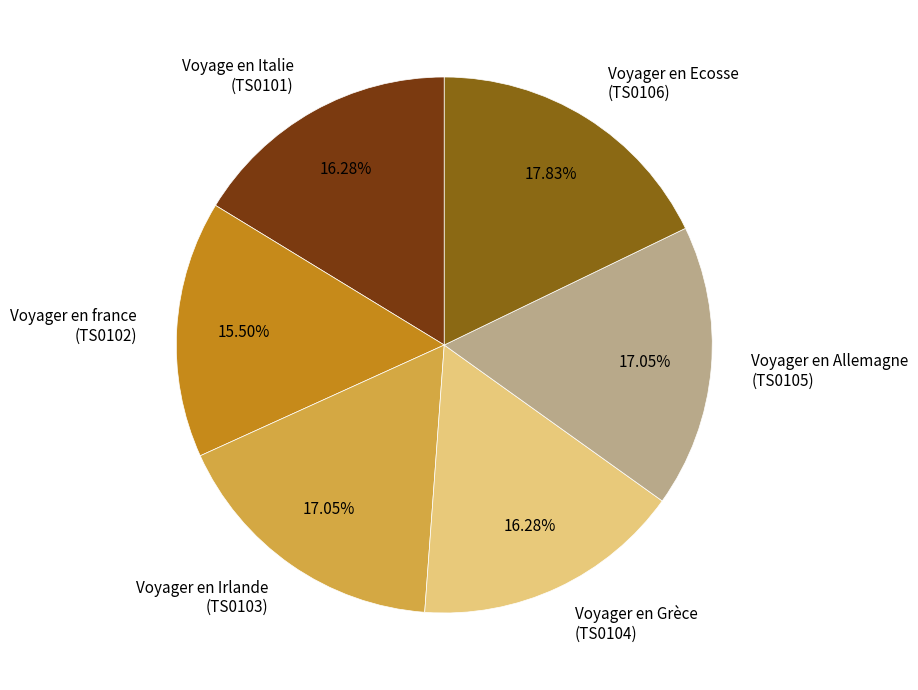

To the nearest percent, what is the average slice percentage?

17%